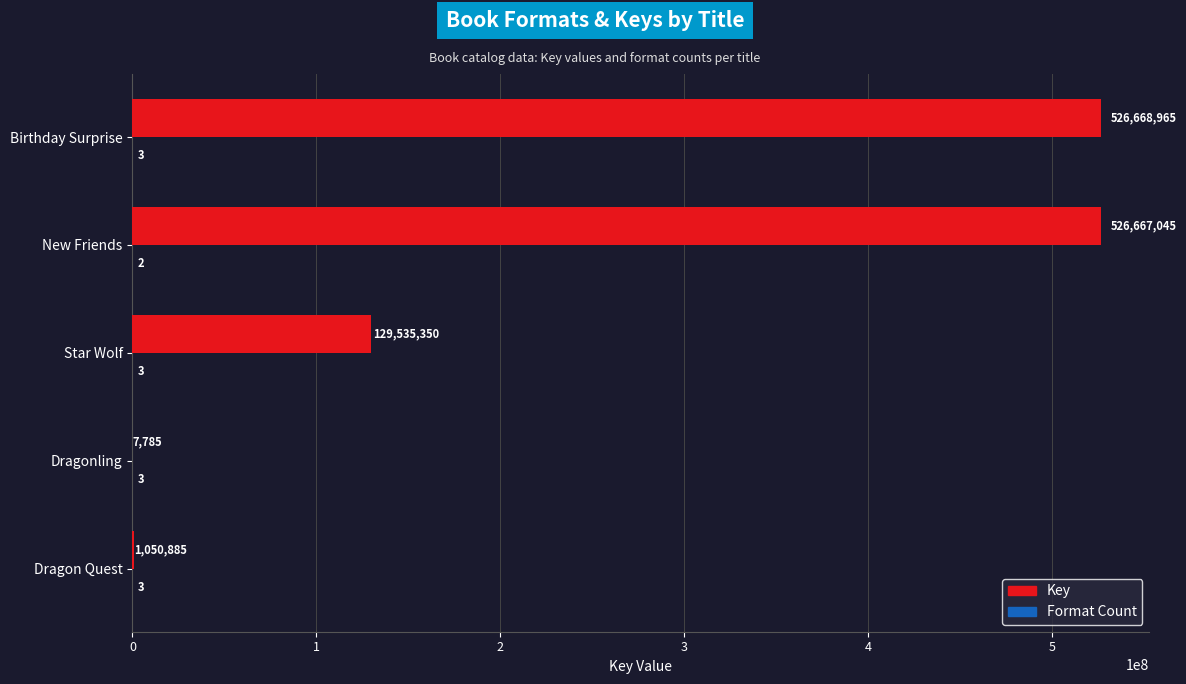

The Key series shows 7785 at Dragonling. True or false?

True